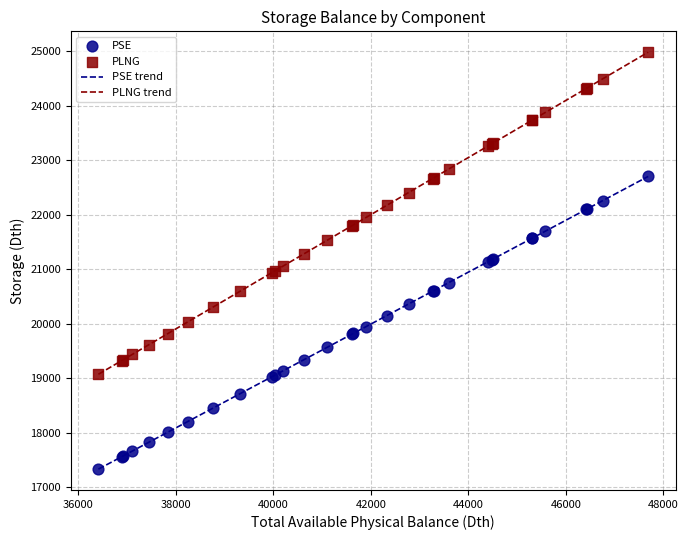

Which series has the largest range (max minus min)?

PLNG trend